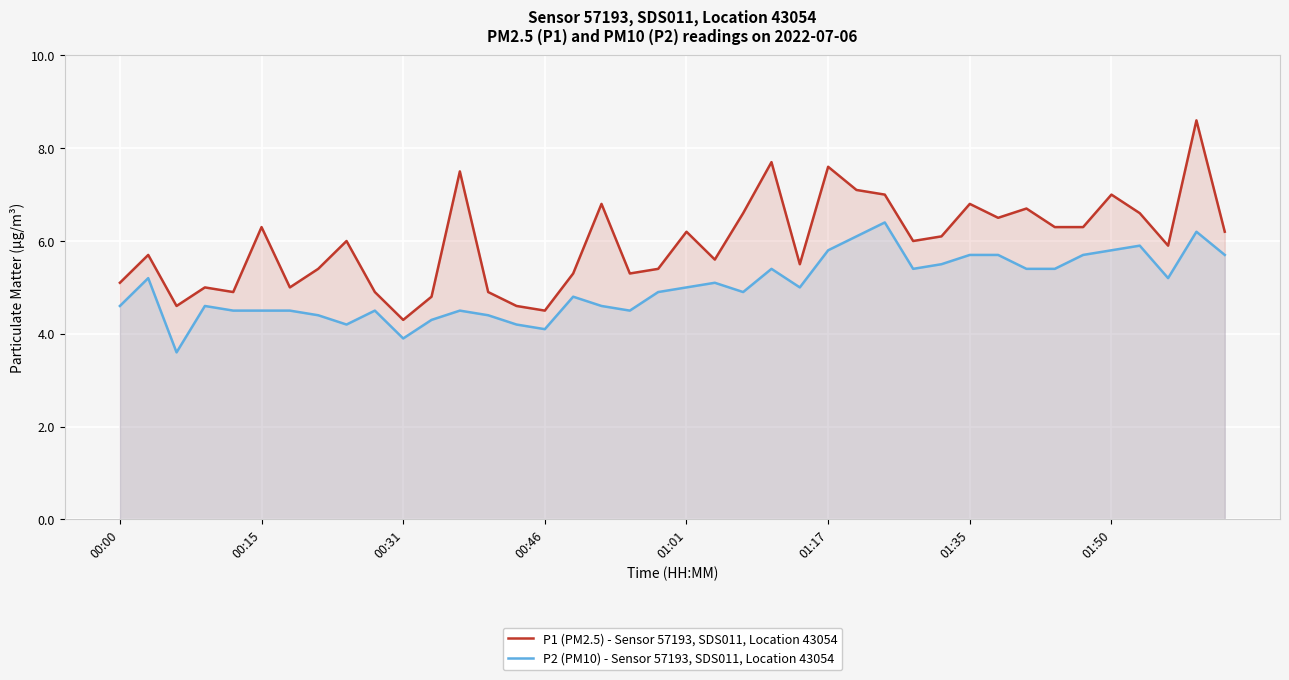

Which series has the largest range (max minus min)?

P1 (PM2.5) - Sensor 57193, SDS011, Location 43054